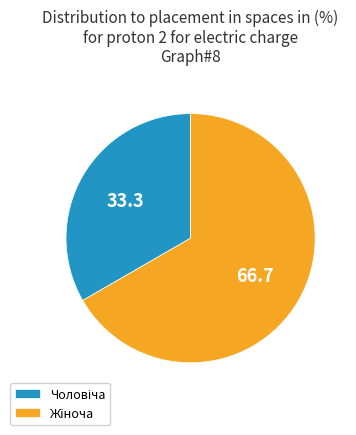

Is there a majority slice in this chart?

Yes